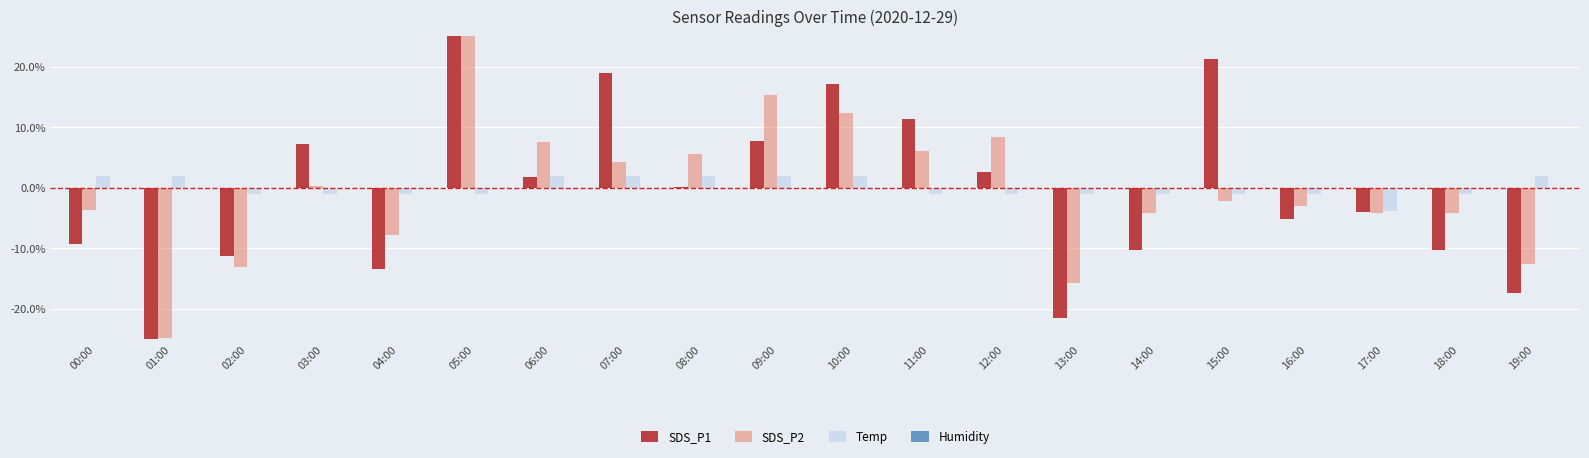

Rank the series by their average value, from lowest to highest.

Humidity, SDS_P2, Temp, SDS_P1